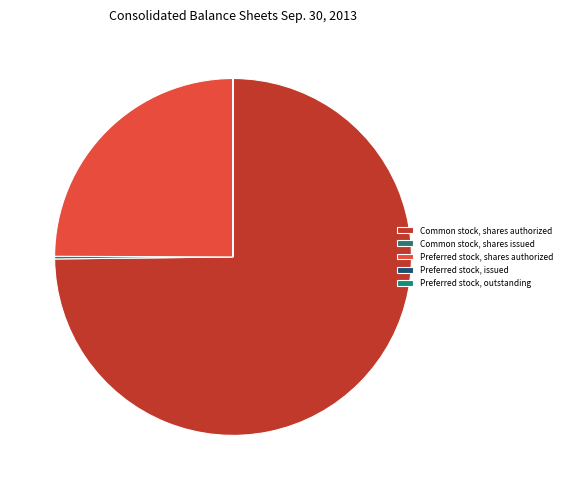

To the nearest percent, what is the difference between the largest and smallest slice percentages?

75%